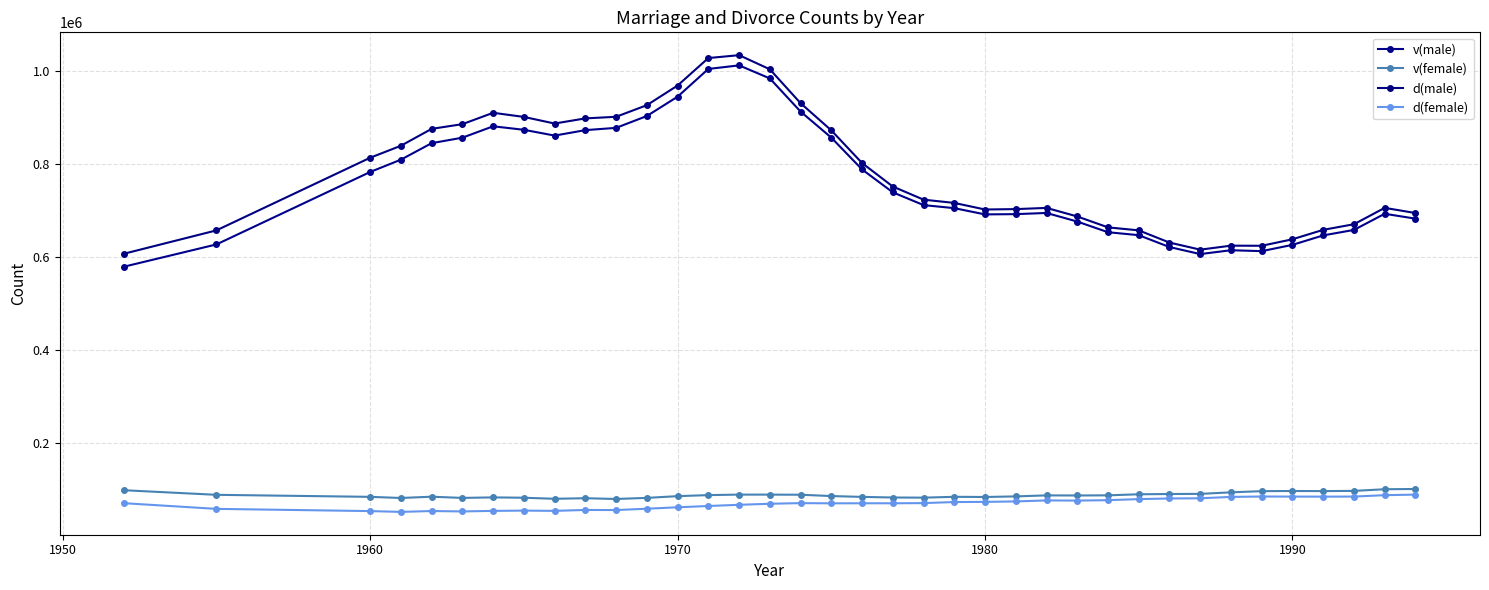

True or false: v(female) and d(female) intersect in this chart.

False